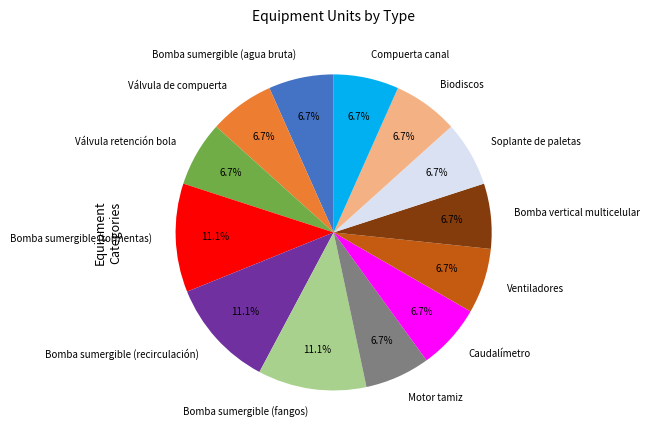

To the nearest percent, what is the combined percentage of Bomba sumergible (agua bruta) and Motor tamiz?

13%